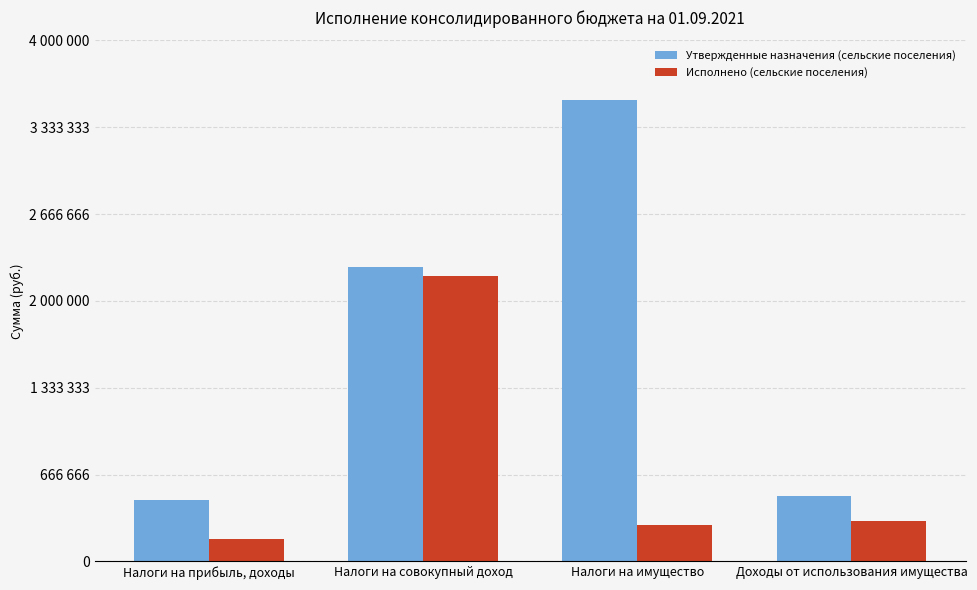

Are the bars horizontal?

No